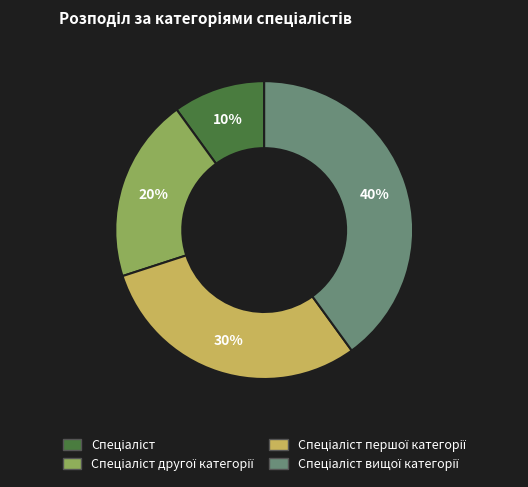

Is there any slice that represents more than half of the pie?

No